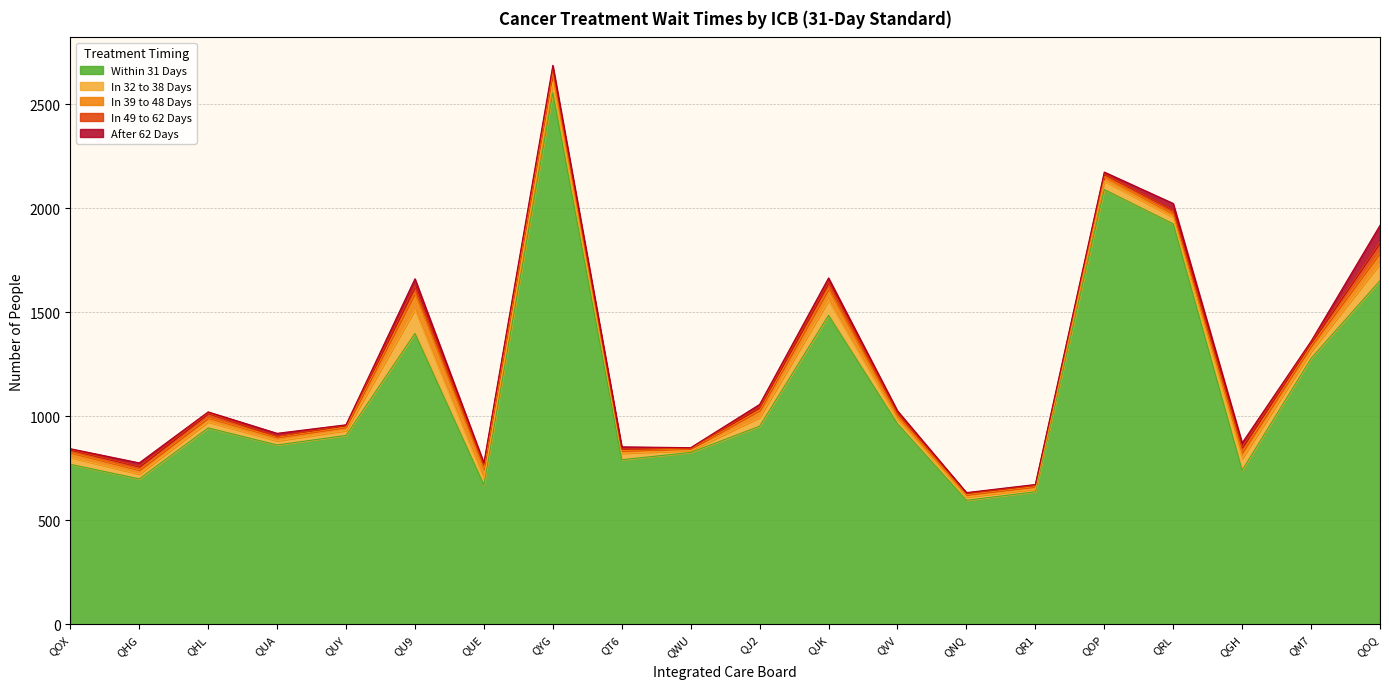

What is the value of the Within 31 Days point at the 17th from the left?

1925